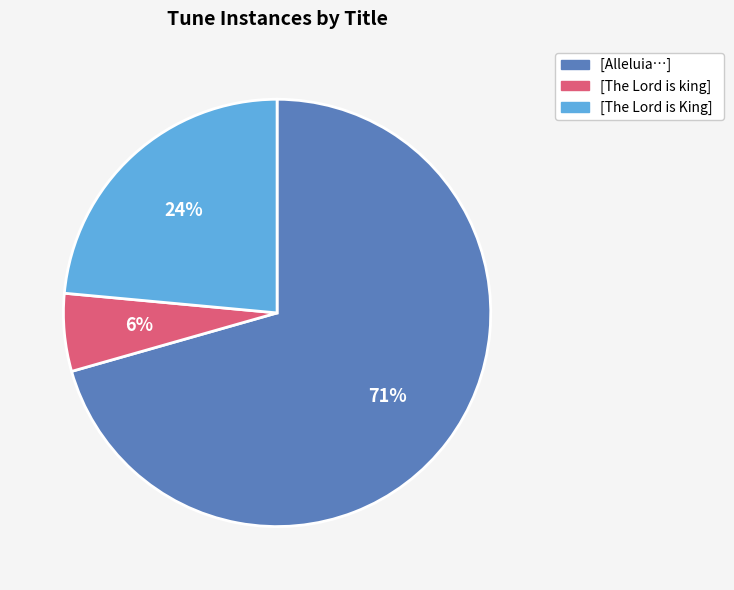

To the nearest percent, what is the average slice percentage?

33%